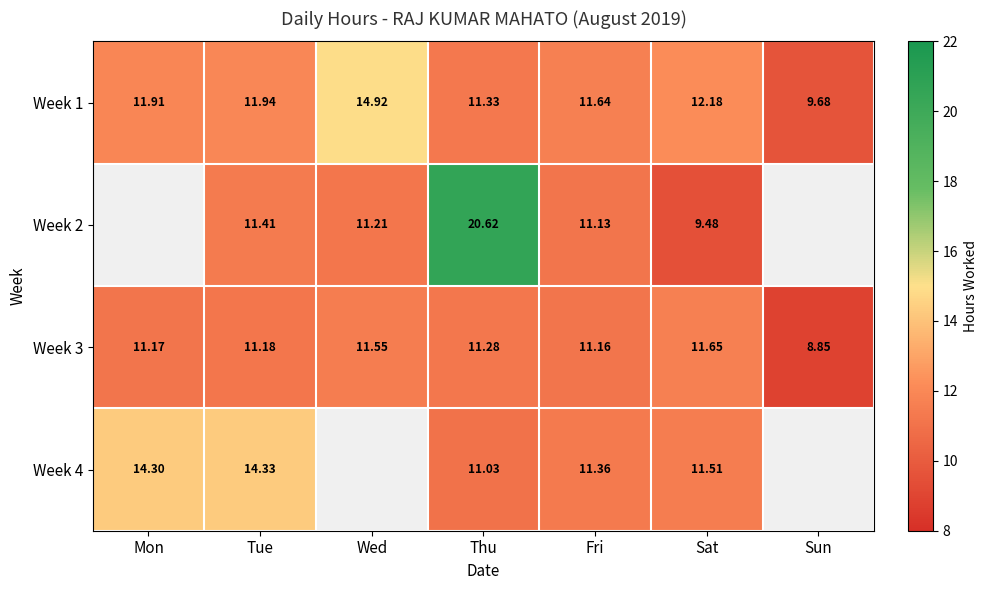

List the labels in order of Week 1 value, smallest first.

Sun, Thu, Fri, Mon, Tue, Sat, Wed